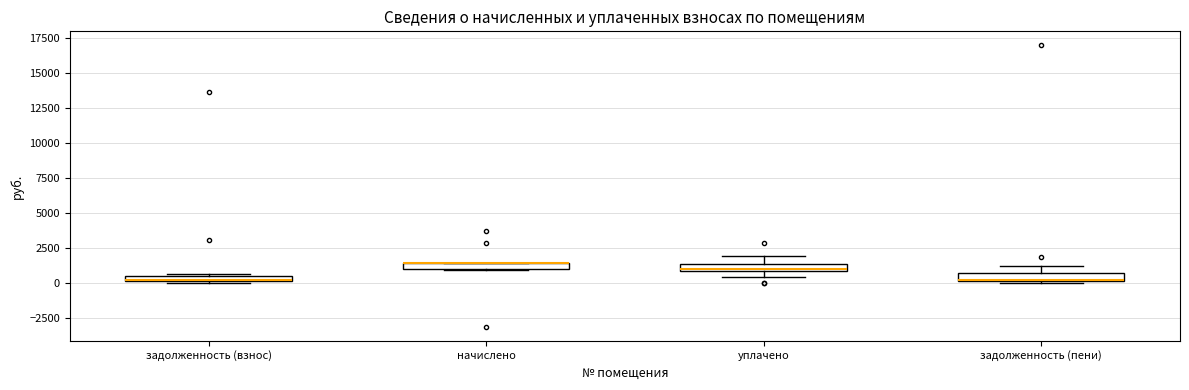

Where is the upper edge of the box for задолженность (взнос) on the y-axis? The values are not printed on the chart, so give them approximately, as read against the axis.

500